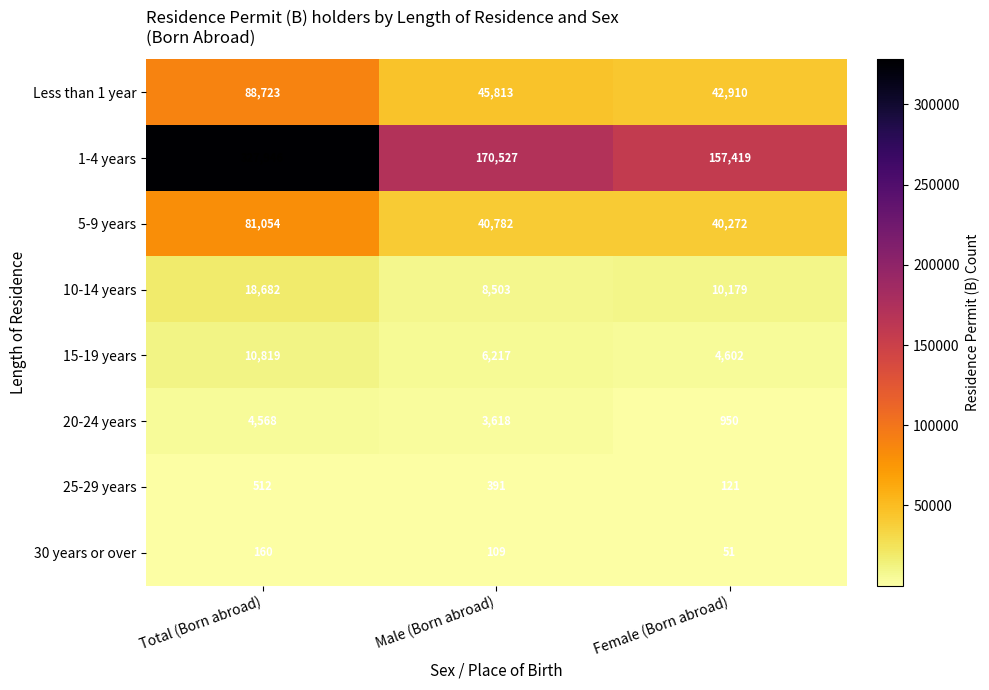

Is it true that 1-4 years equals 157419 at Female (Born abroad)?

True